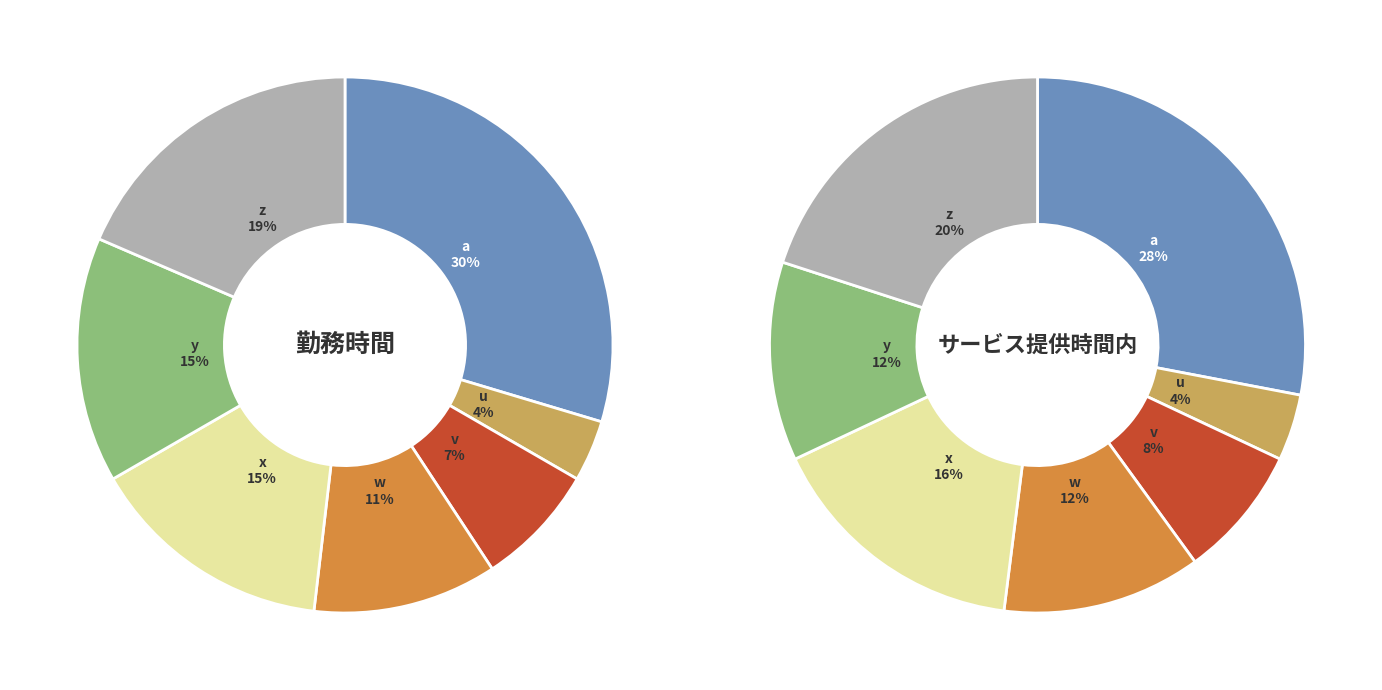

To the nearest percent, what percentage of the pie is y?

15%